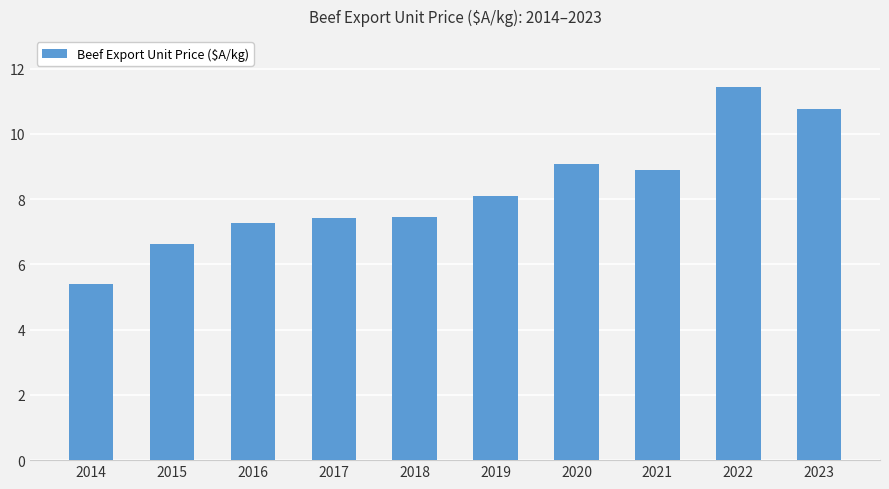

What is the maximum value shown in the chart?

11.4